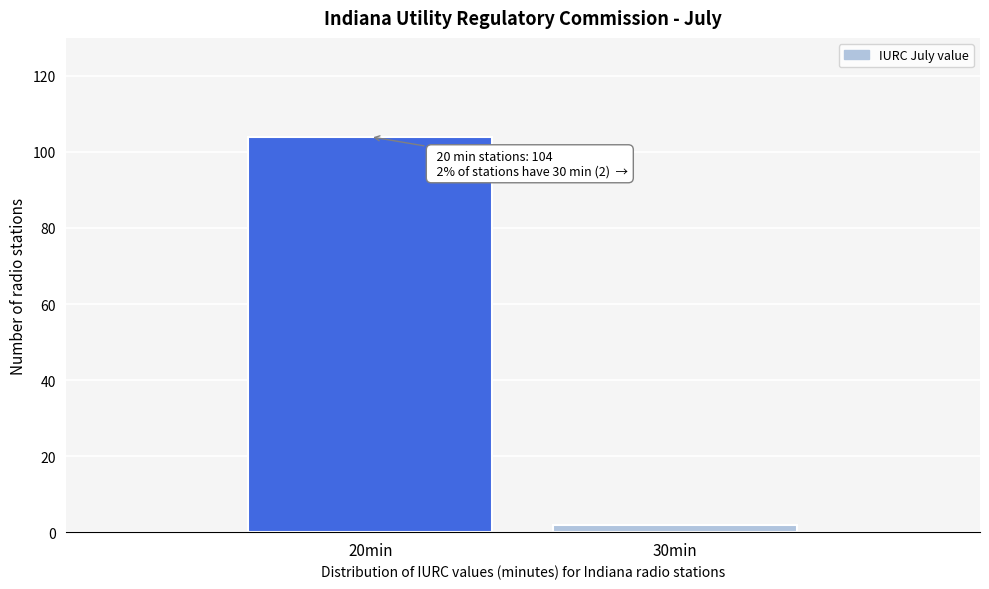

Reading left to right, transcribe all the data shown in this chart.

20min=104	30min=2